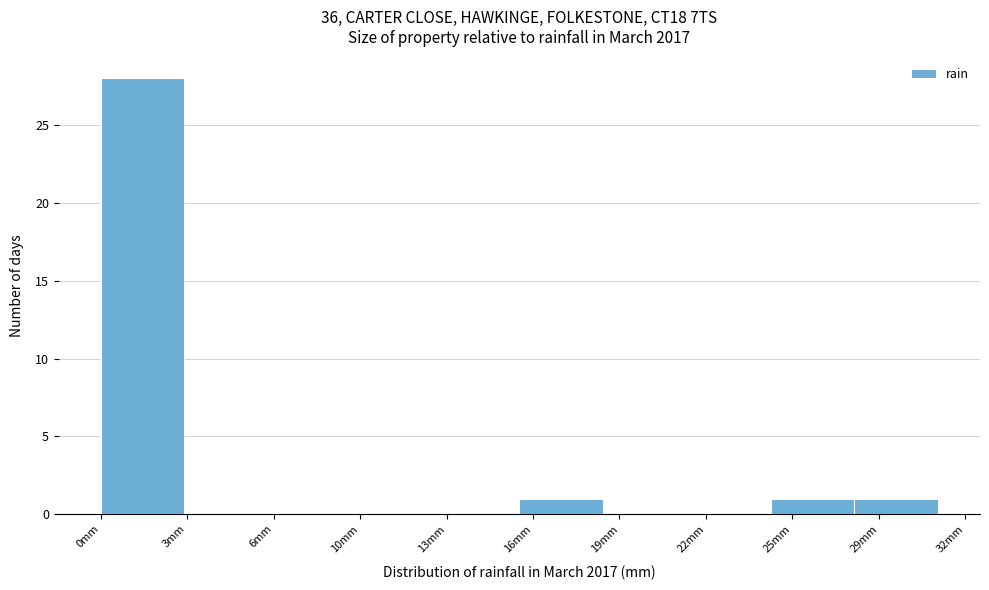

Reading left to right, transcribe all the data shown in this chart.

0mm=28	3mm=0	6mm=0	10mm=0	13mm=0	16mm=1	19mm=0	22mm=0	25mm=1	29mm=1